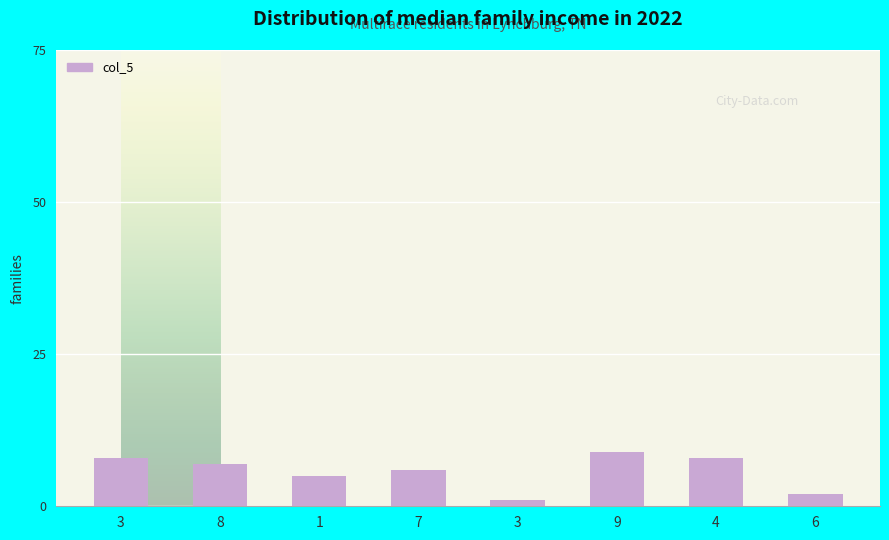

What is the label of the 8th bar from the right?

3